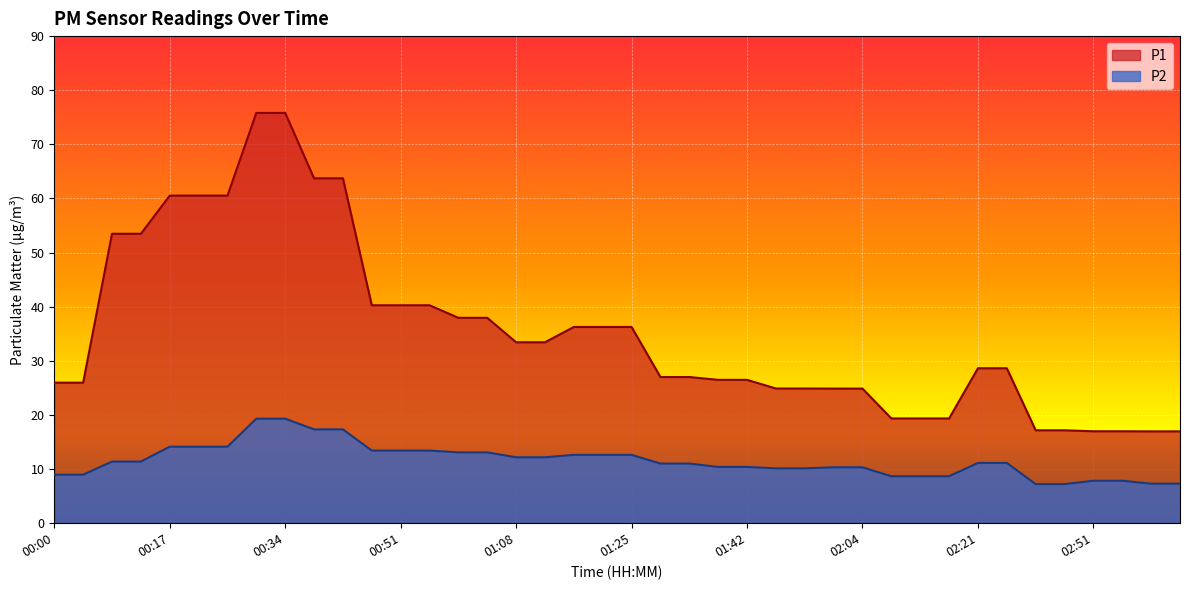

What is the maximum value for P1?

75.8